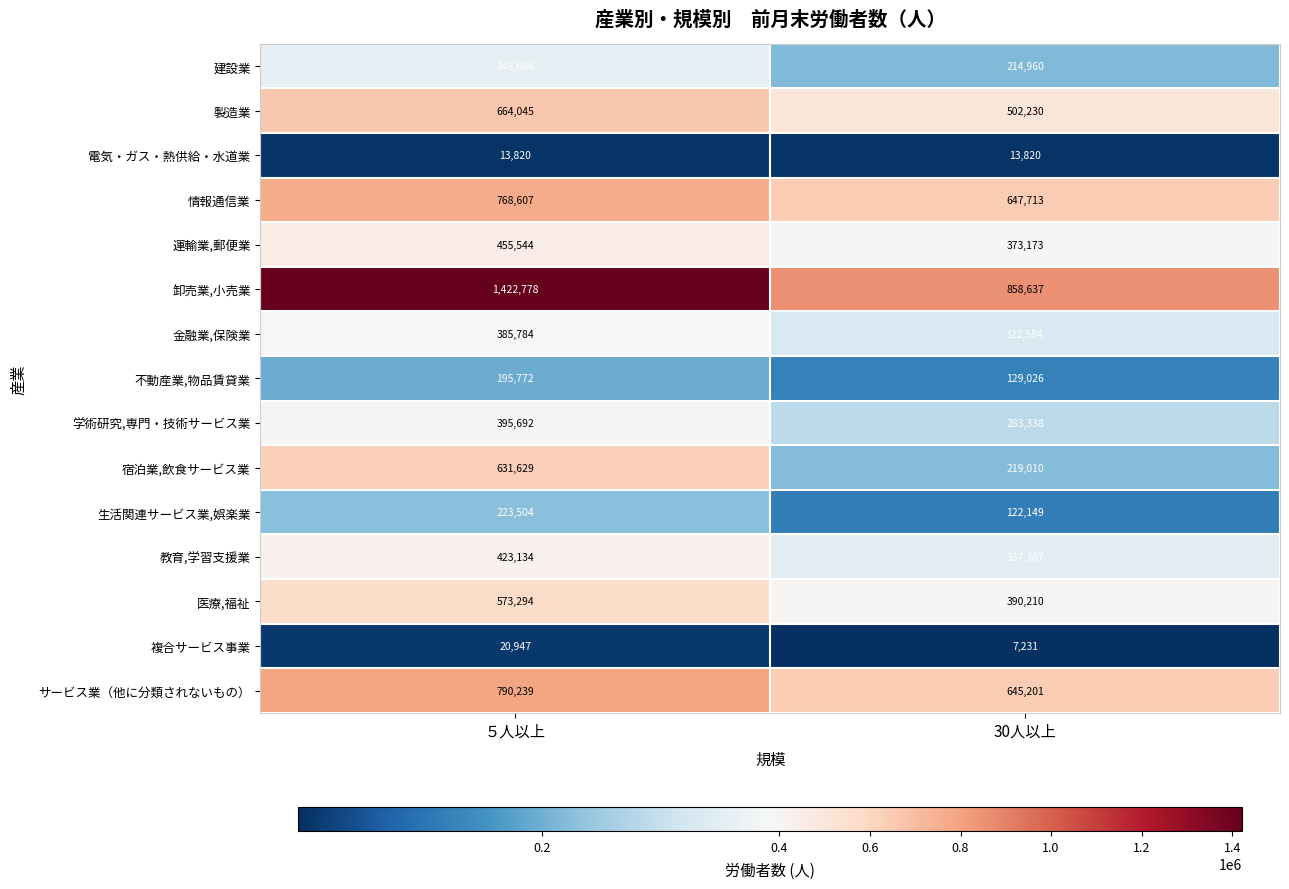

Reading right to left, extract all data points from this chart.

建設業: 214960	345686
製造業: 502230	664045
電気・ガス・熱供給・水道業: 13820	13820
情報通信業: 647713	768607
運輸業,郵便業: 373173	455544
卸売業,小売業: 858637	1422778
金融業,保険業: 322584	385784
不動産業,物品賃貸業: 129026	195772
学術研究,専門・技術サービス業: 283338	395692
宿泊業,飲食サービス業: 219010	631629
生活関連サービス業,娯楽業: 122149	223504
教育,学習支援業: 337387	423134
医療,福祉: 390210	573294
複合サービス事業: 7231	20947
サービス業（他に分類されないもの）: 645201	790239